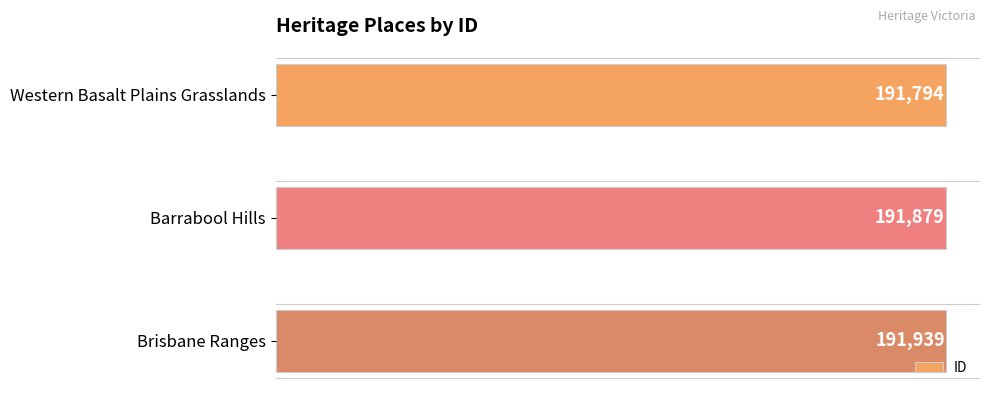

The chart shows a value of 335353 at Brisbane Ranges. True or false?

False